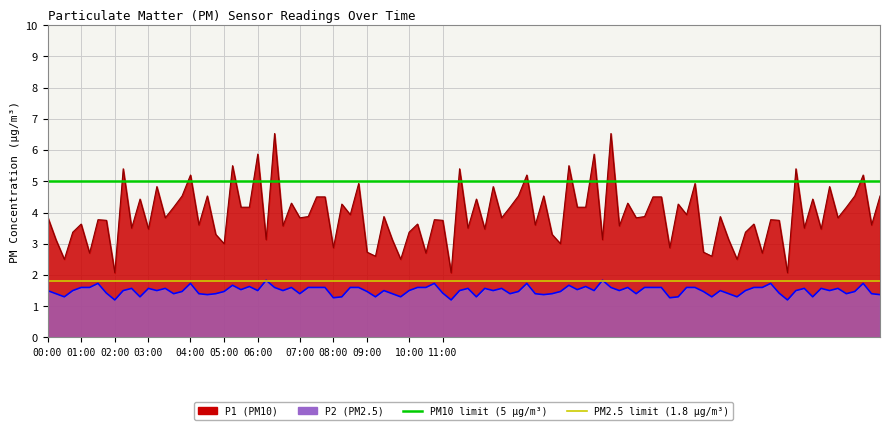

What is the value of the PM10 limit (5 µg/m³) point at the 2nd from the left?

5.0